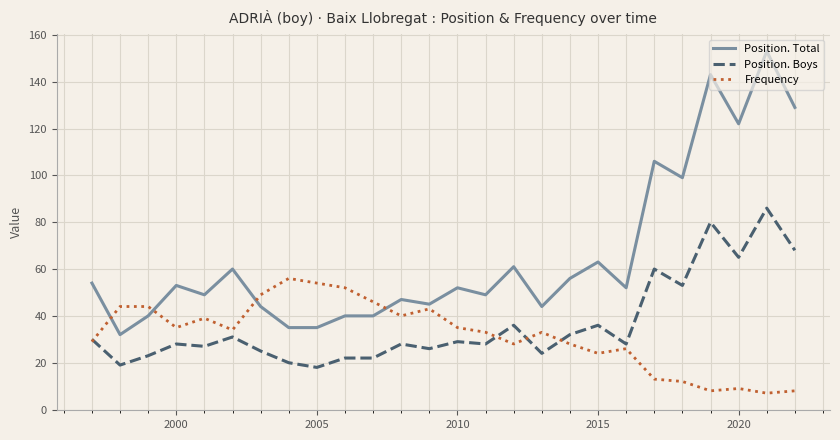

True or false: Position. Total and Position. Boys intersect in this chart.

False